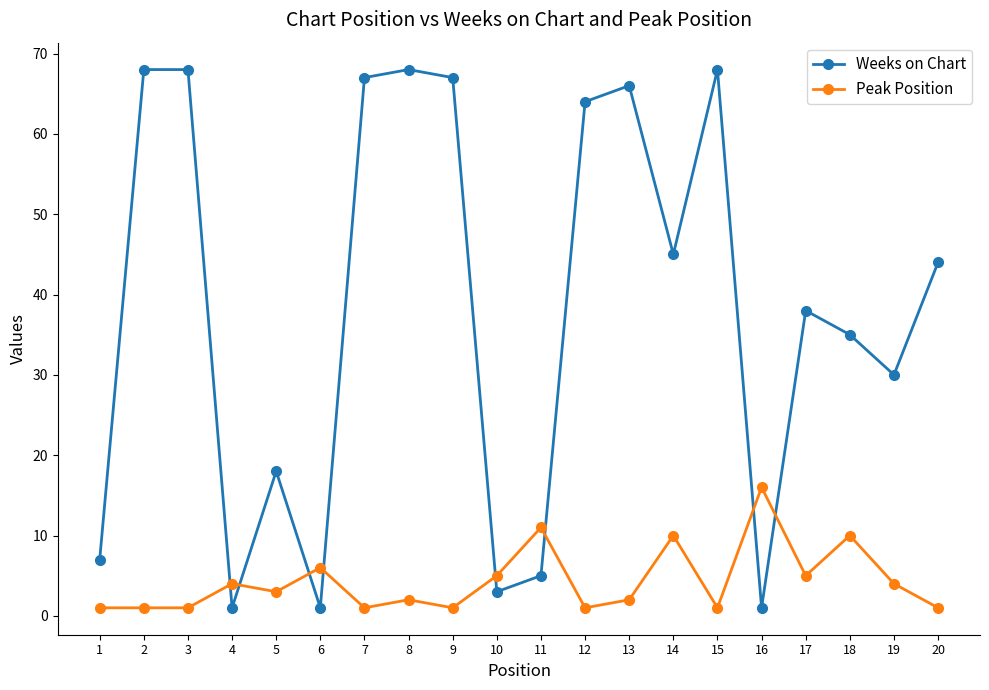

At which label does Weeks on Chart first exceed 44?

2